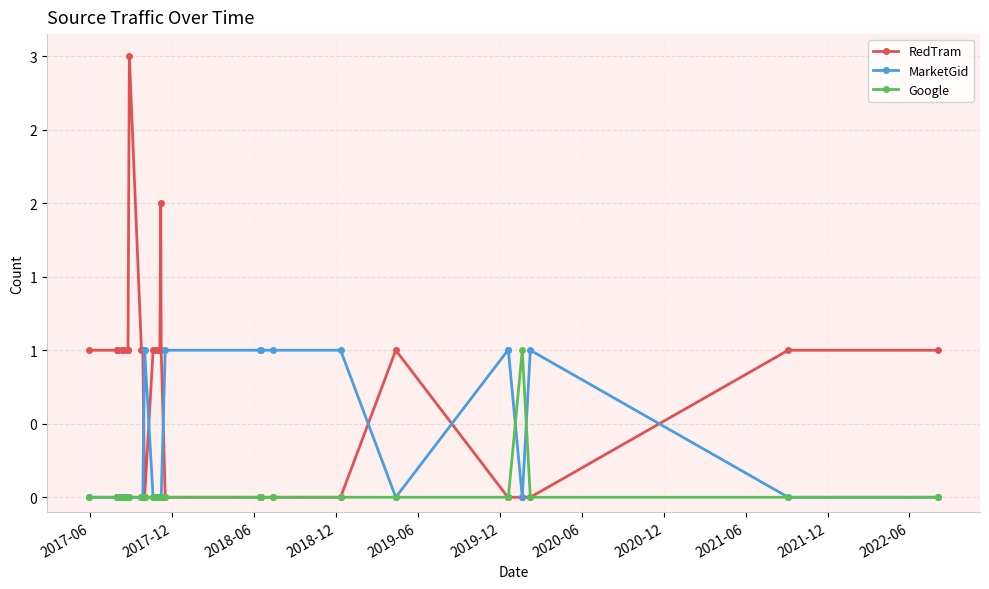

How many times do MarketGid and RedTram cross each other?

6